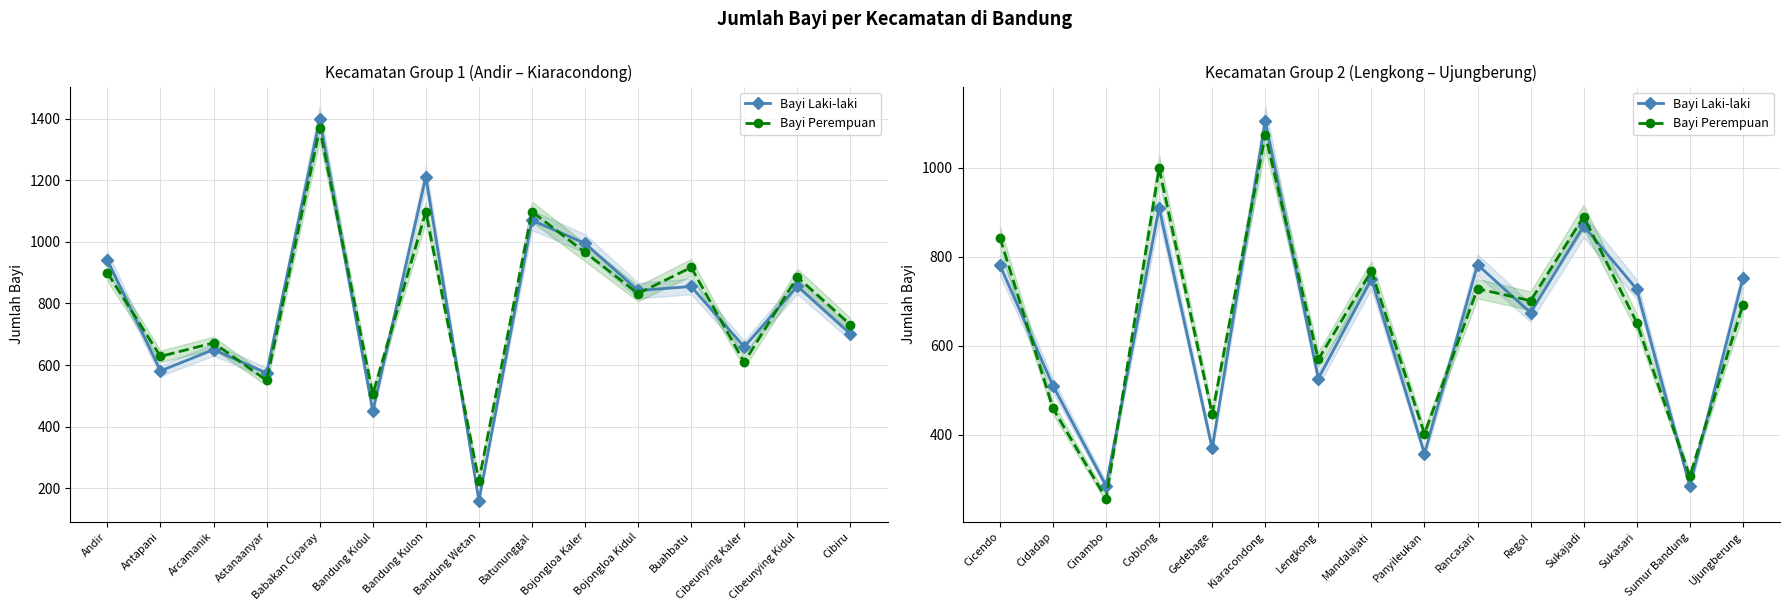

Is this an area chart (filled region under the line)?

No